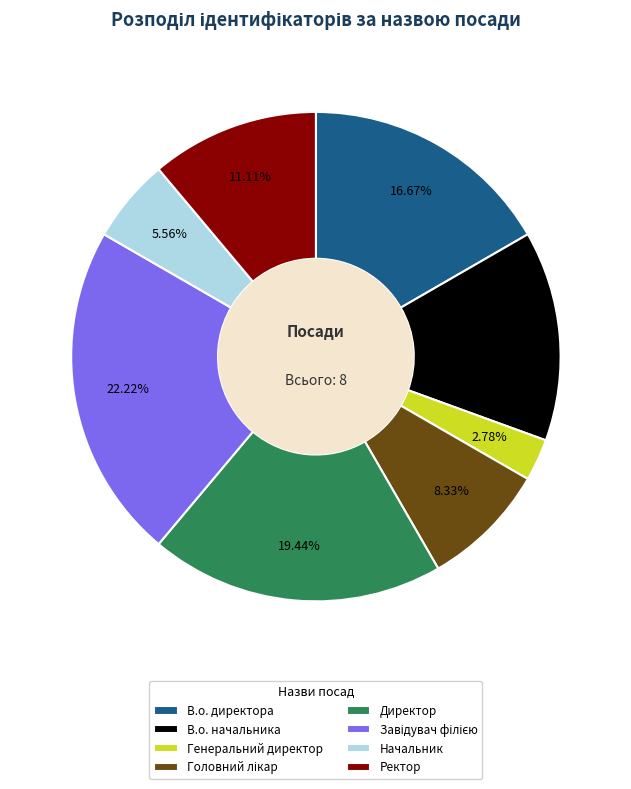

To the nearest percent, what is the difference between the В.о. директора and В.о. начальника slice percentages?

3%